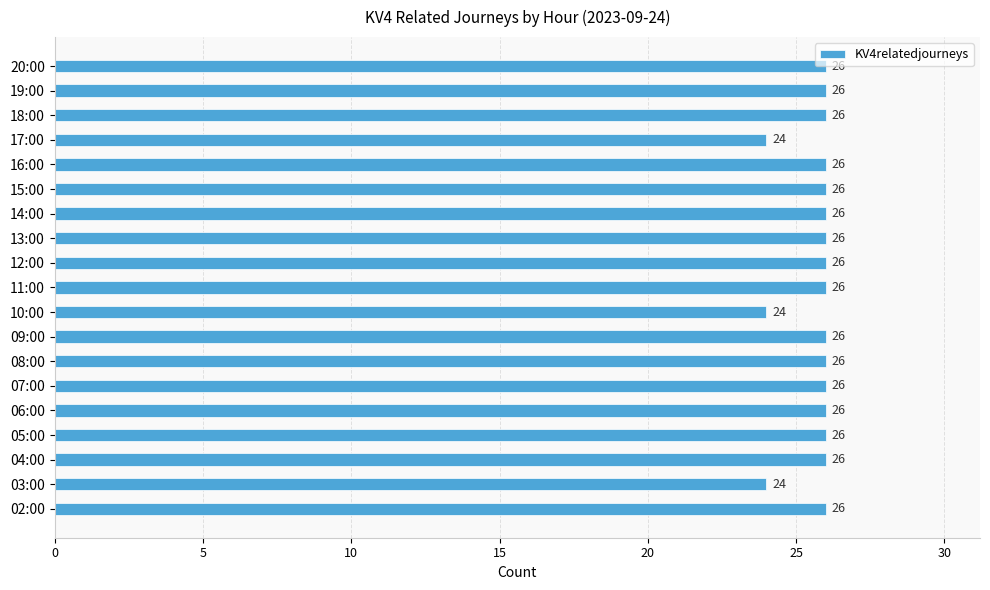

What is the smallest value displayed?

24